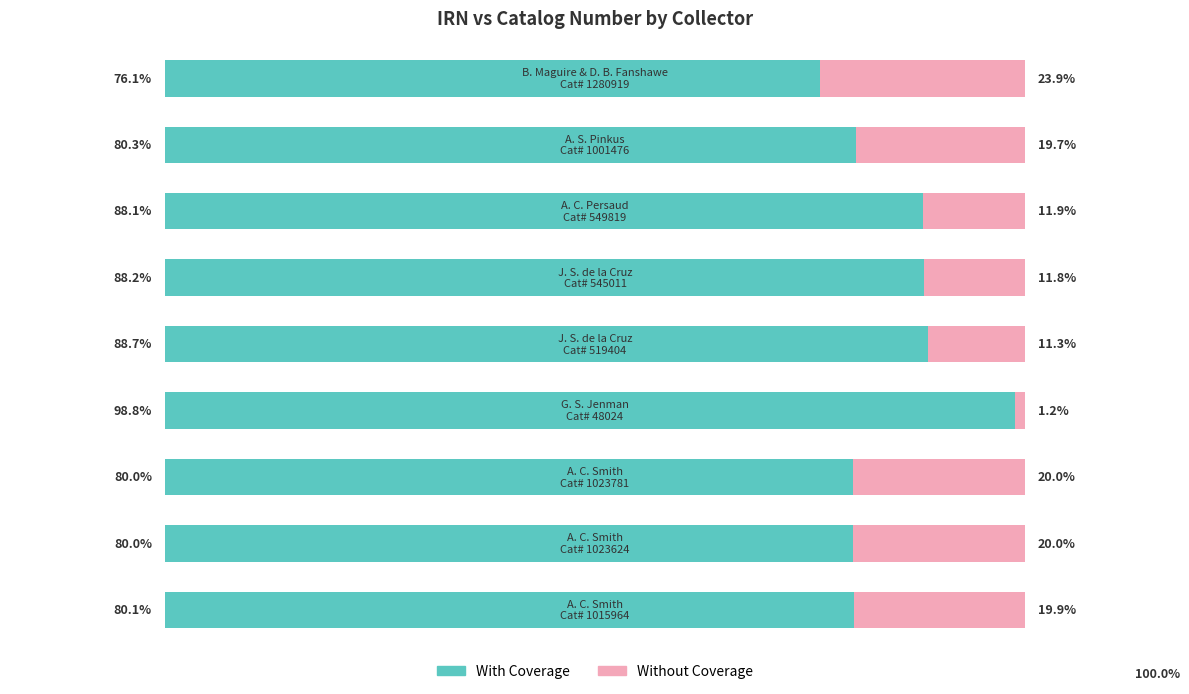

What are all the series names shown in the legend?

With Coverage, Without Coverage